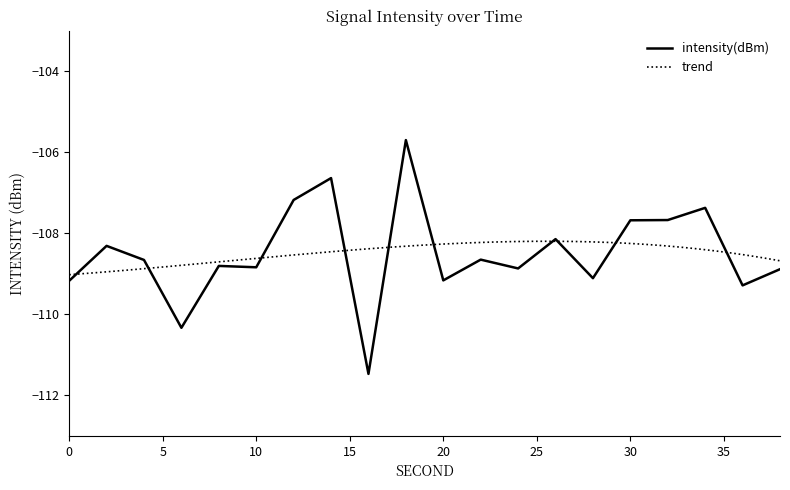

Rank the categories by value from lowest to highest.

16, 6, 36, 0, 20, 28, 38, 24, 10, 8, 4, 22, 2, 26, 30, 32, 34, 12, 14, 18